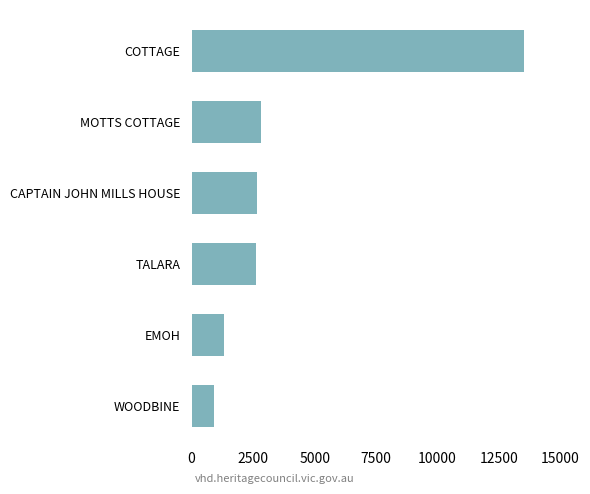

What is the sum of all values?

23913